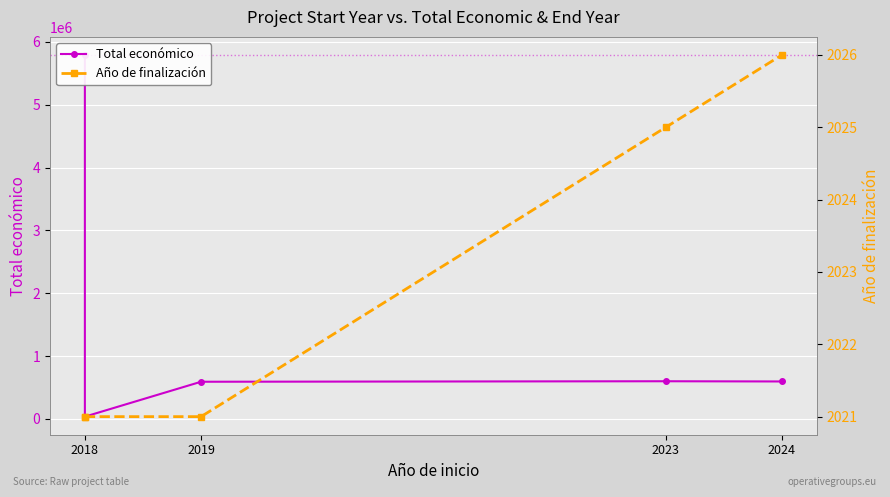

Is the value of Total económico at 2018 greater than the value of Año de finalización at 2024?

Yes